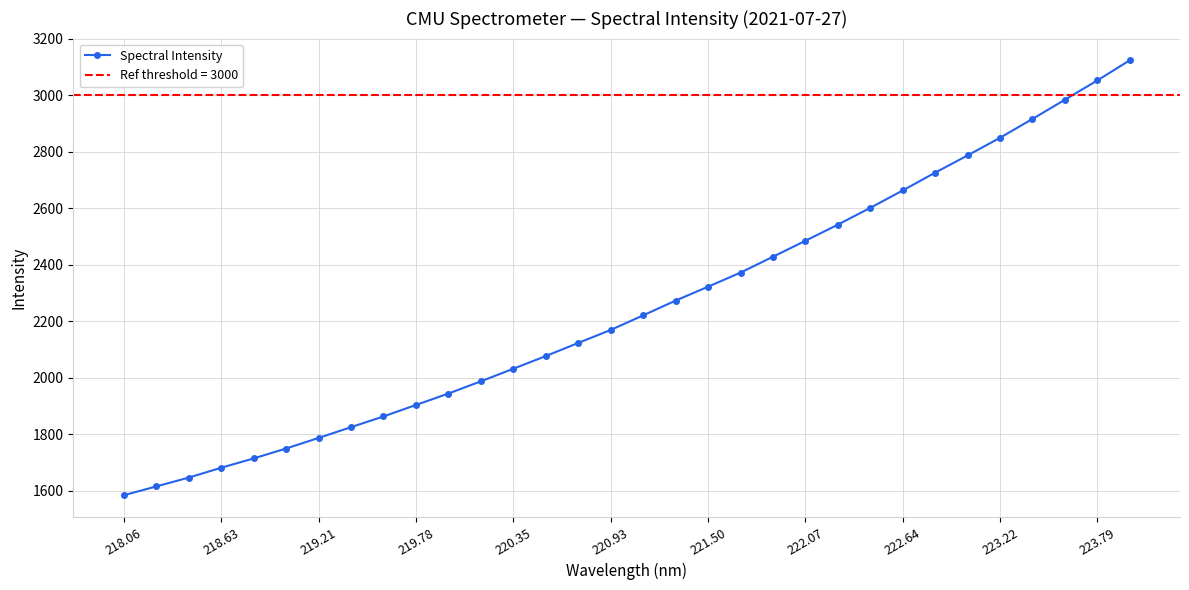

What is the difference between the maximum and second lowest values?

1508.8